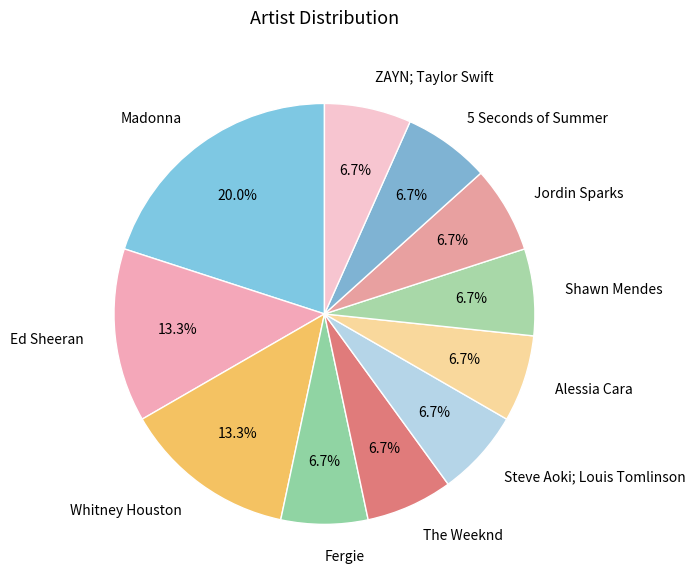

Does Steve Aoki; Louis Tomlinson account for over 50% of the chart?

No